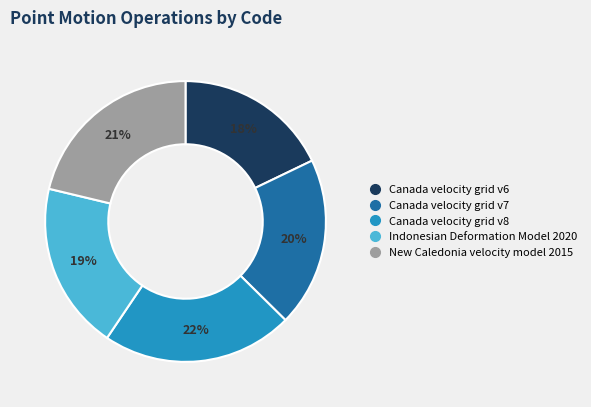

To the nearest percent, what is the difference between the largest and smallest slice percentages?

4%